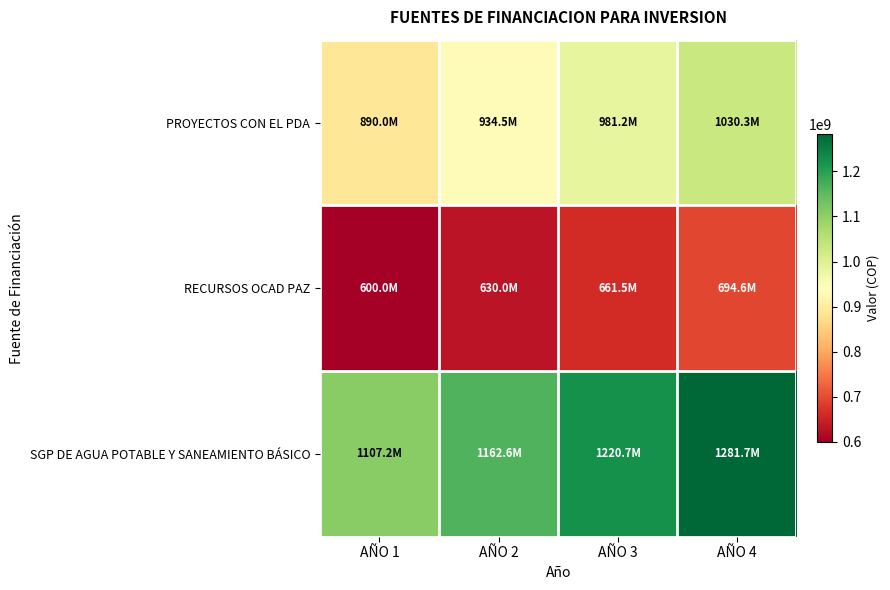

What is the total value across all series at AÑO 1?

2597205851